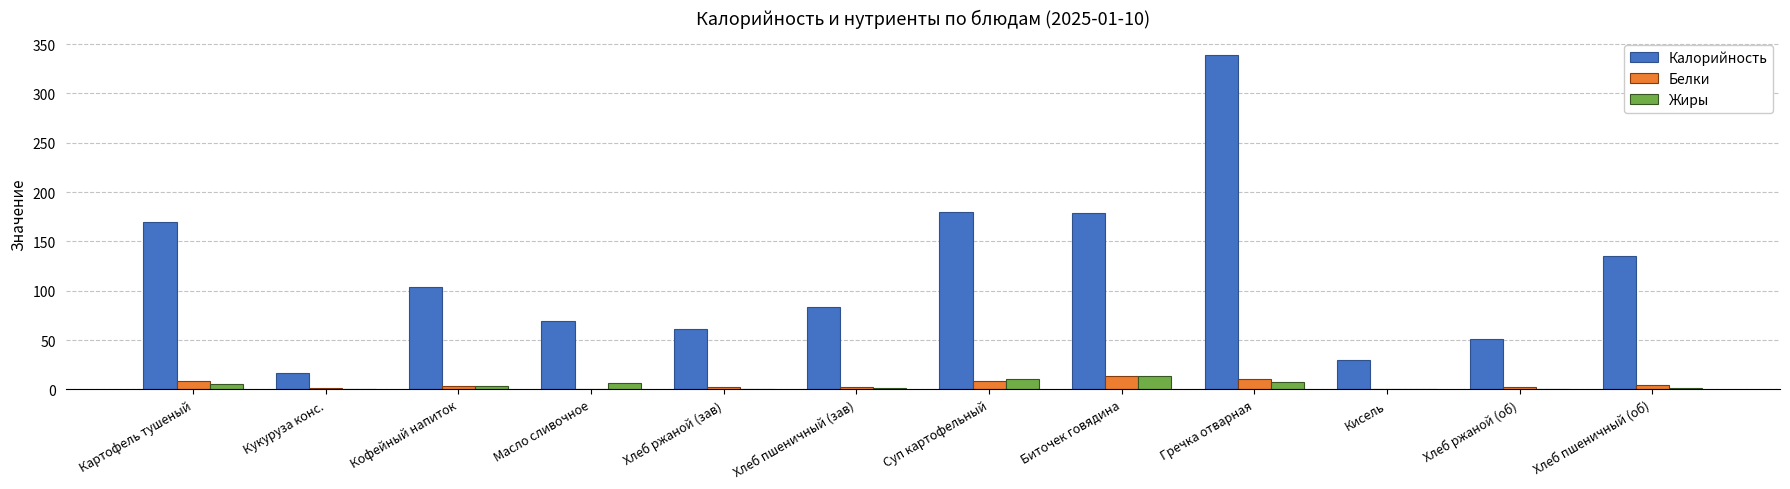

True or false: Белки has a value of 1 at Кукуруза конс..

True